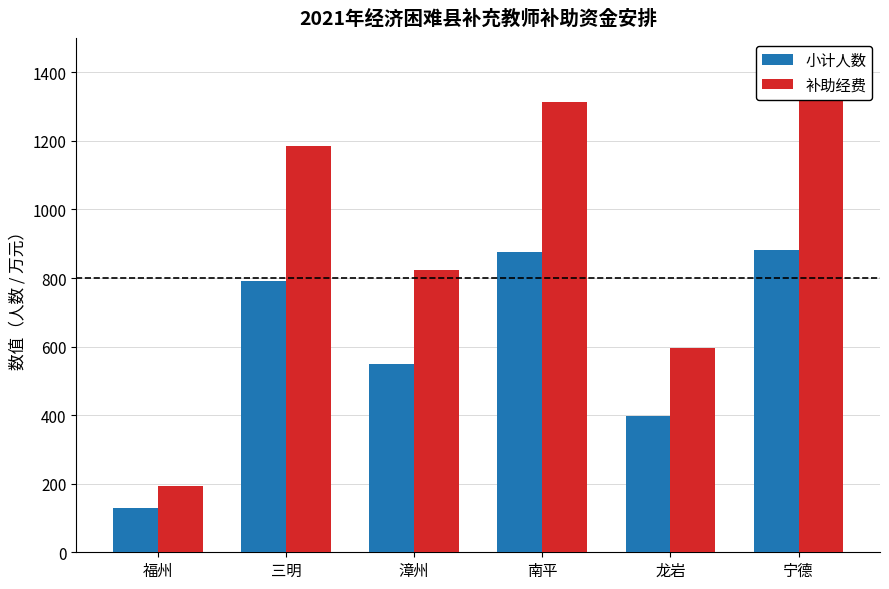

List the labels in order of 补助经费 value, smallest first.

福州, 龙岩, 漳州, 三明, 南平, 宁德